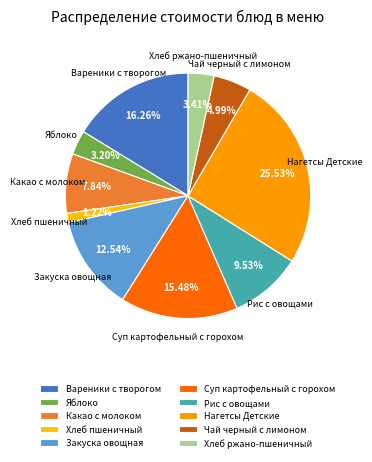

Is there a majority slice in this chart?

No